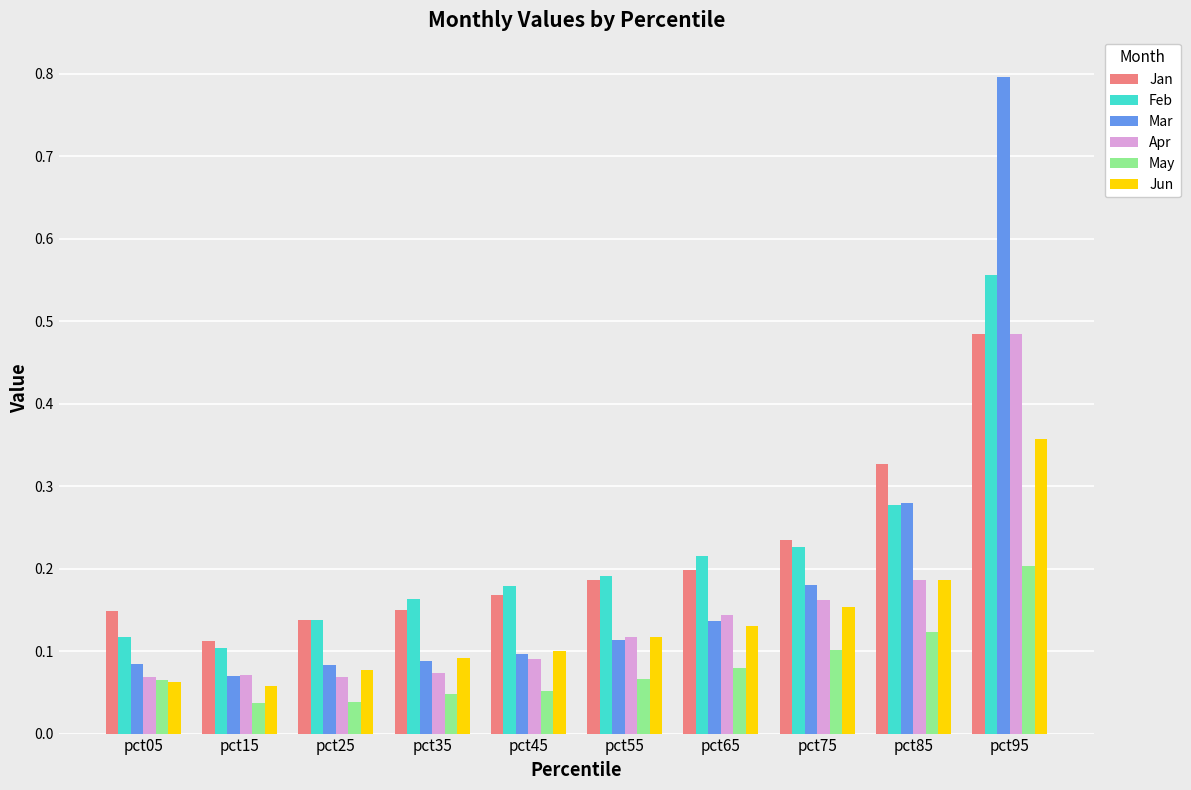

Count the May values in the range 0 to 1.

10